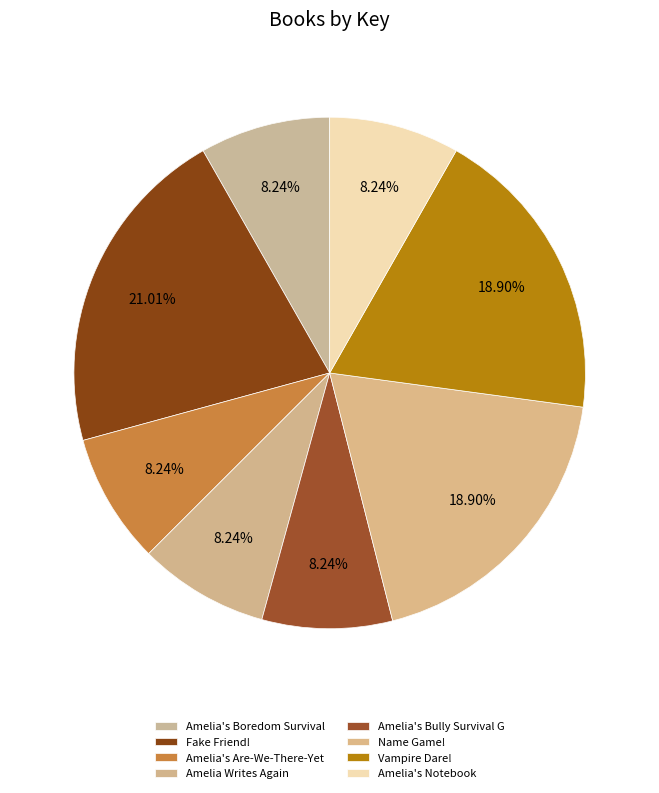

What is the change in value from Vampire Dare! to Amelia's Notebook?

-42793382